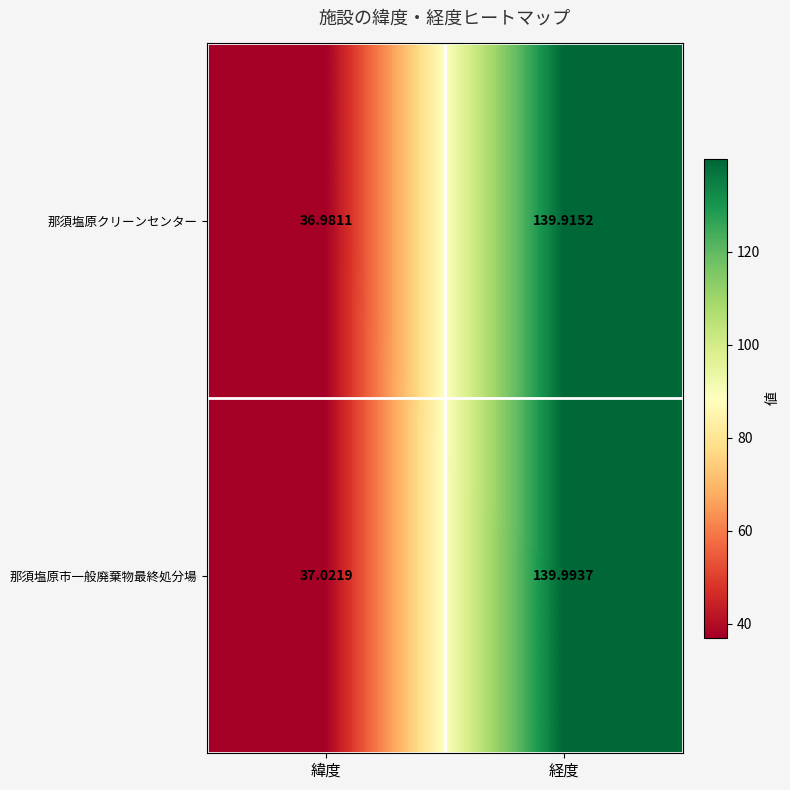

What is the maximum value shown in the chart?

140.0